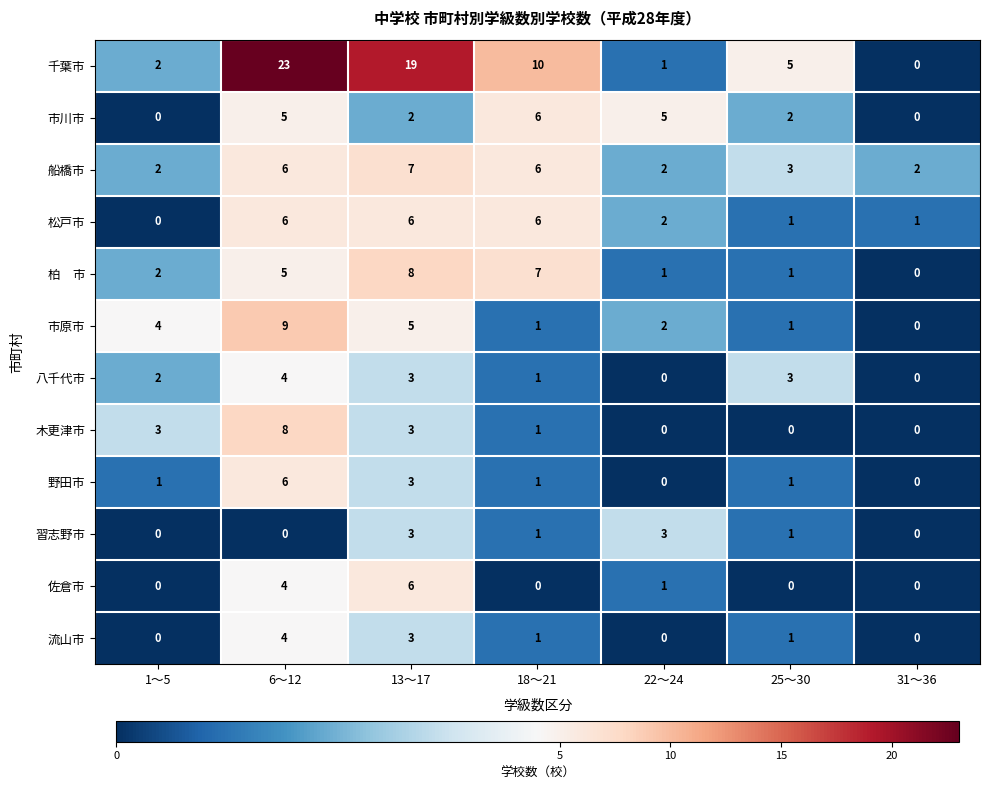

What is the average value of the 市川市 series?

3